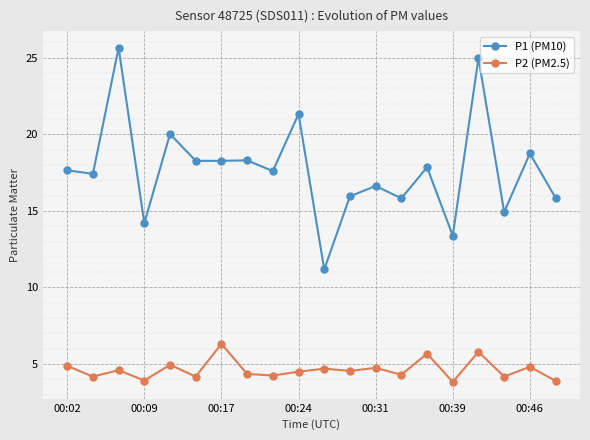

What is the value of the P1 (PM10) point at the 7th from the left?

18.3